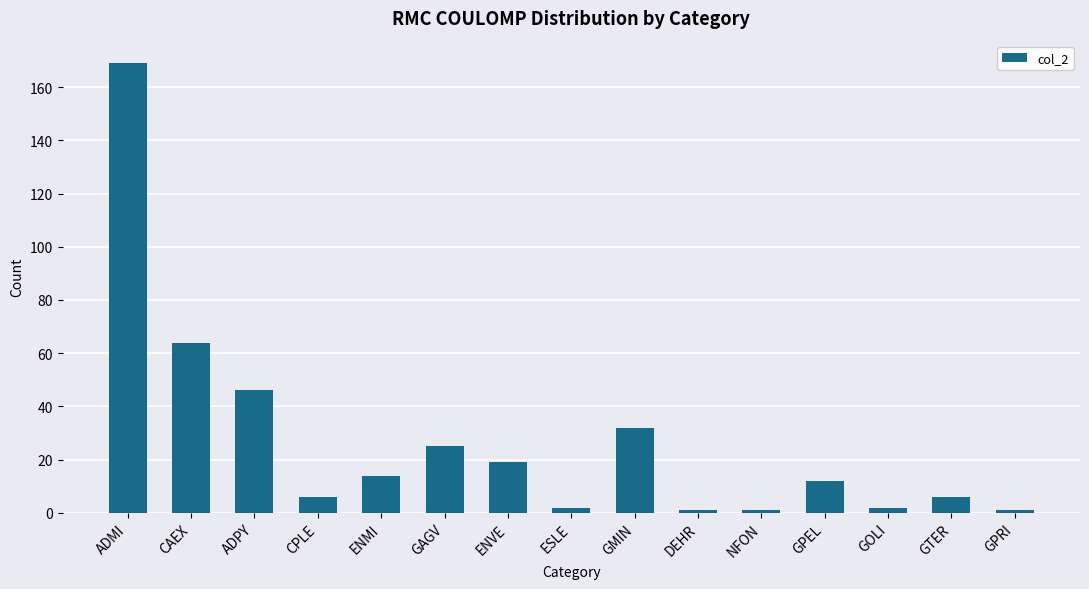

What is the label of the 15th bar from the left?

GPRI